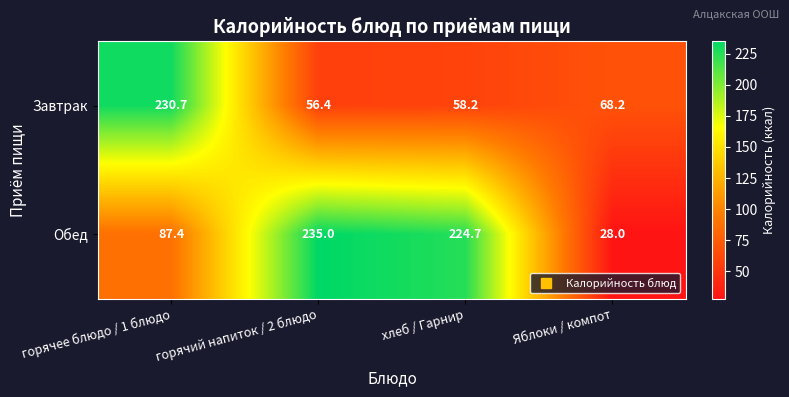

Which series has the largest total across all categories?

Обед